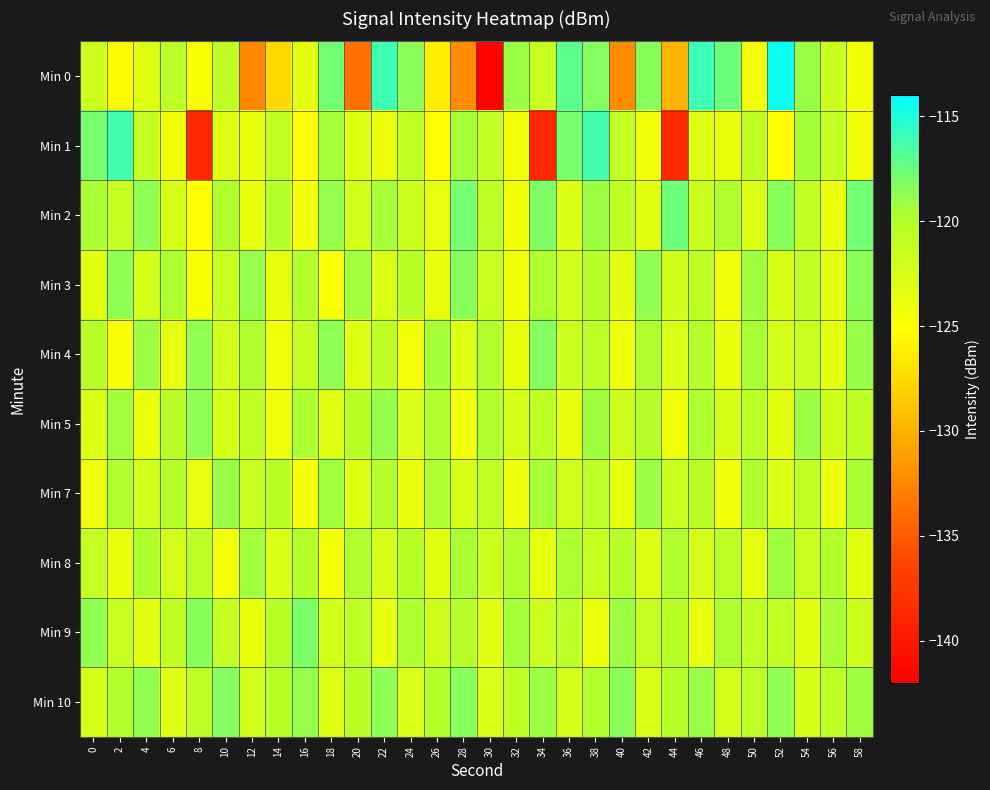

Which series has the largest total across all categories?

Min 10